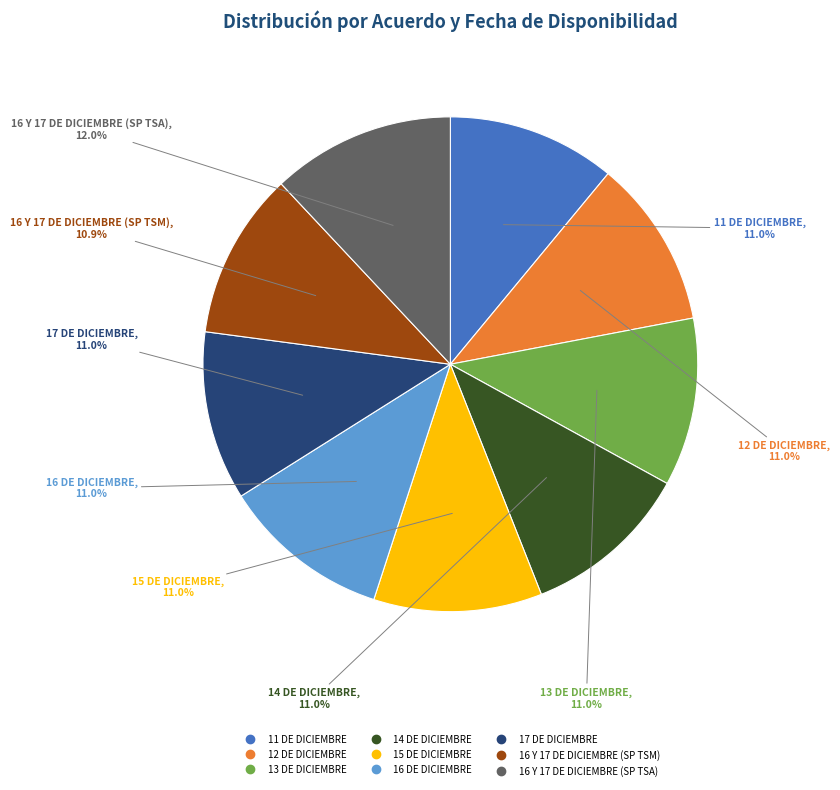

What percentage is the 15 DE DICIEMBRE slice, to the nearest percent?

11%